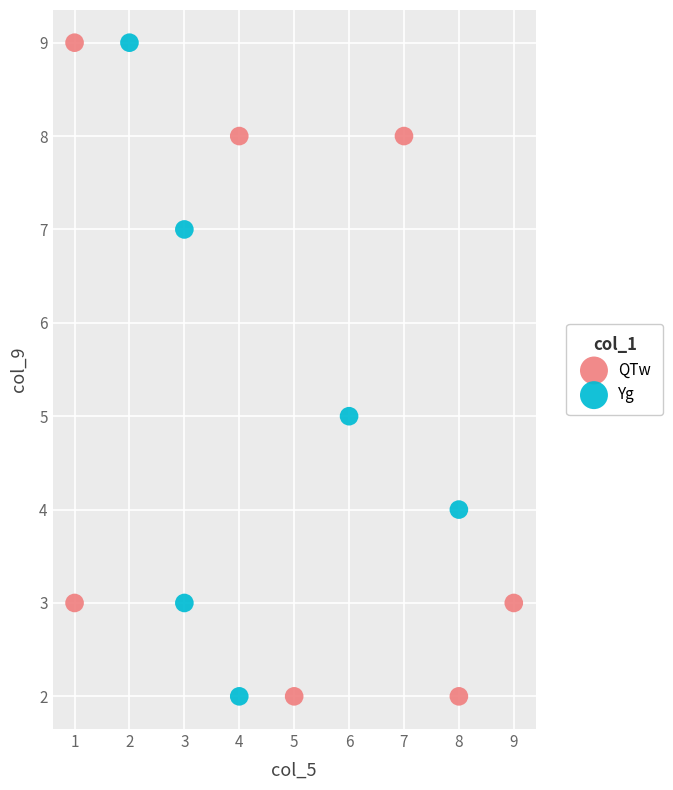

What are all the series names shown in the legend?

QTw, Yg